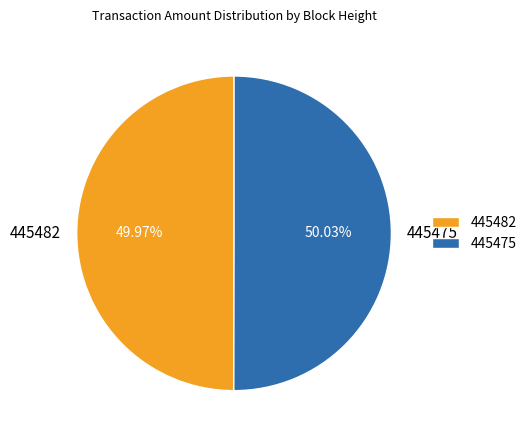

Approximately how many times larger is the value at 445482 compared to 445475?

1.0